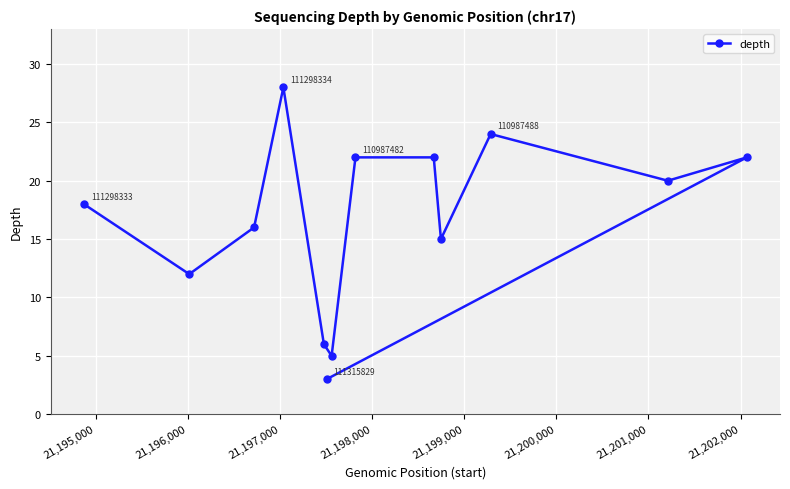

How many points are lower than both their immediate neighbors (excluding endpoints)?

4